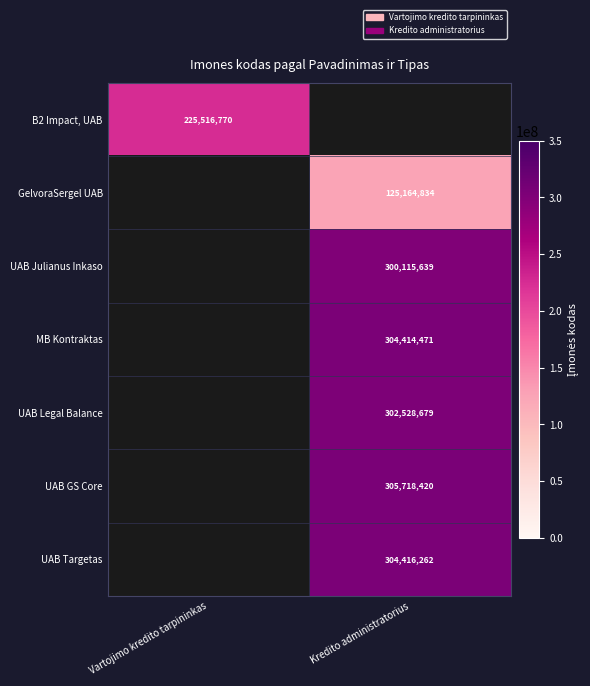

Is it true that GelvoraSergel UAB equals 125164834 at Kredito administratorius?

True